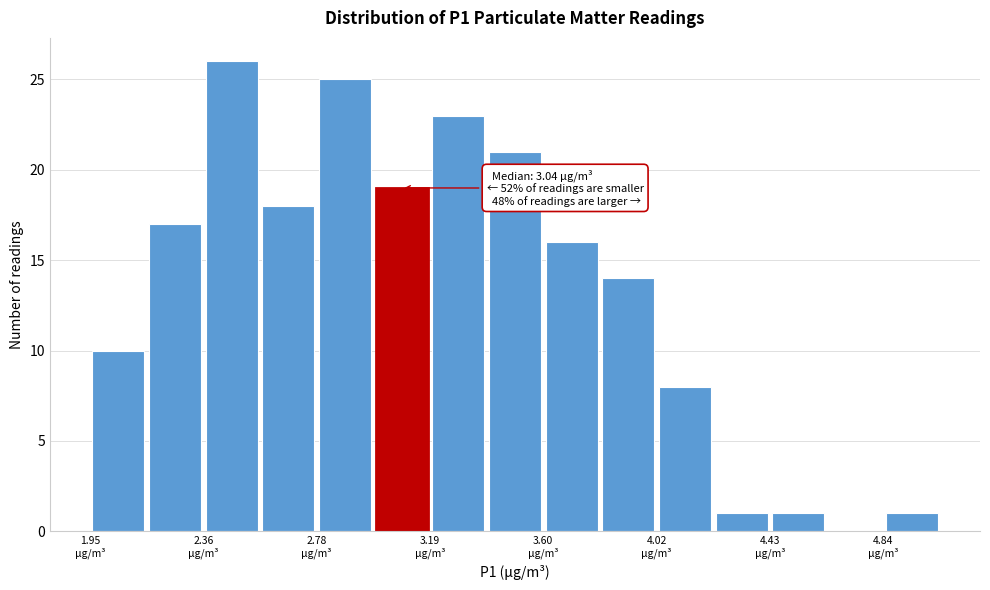

Which range on the x-axis has the tallest bar?

2.35 to 2.55